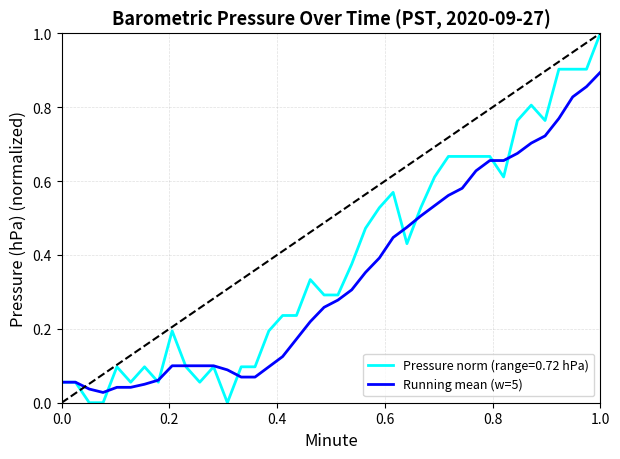

List the series in order of their peak value, lowest first.

Running mean (w=5), Pressure norm (range=0.72 hPa)